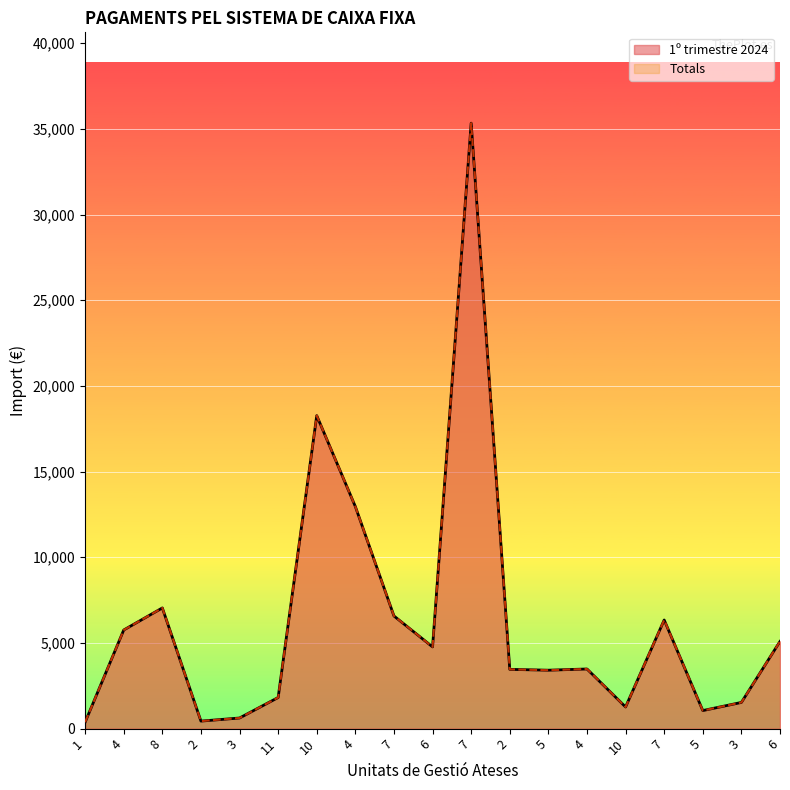

What is the minimum value for 1º trimestre 2024?

377.2